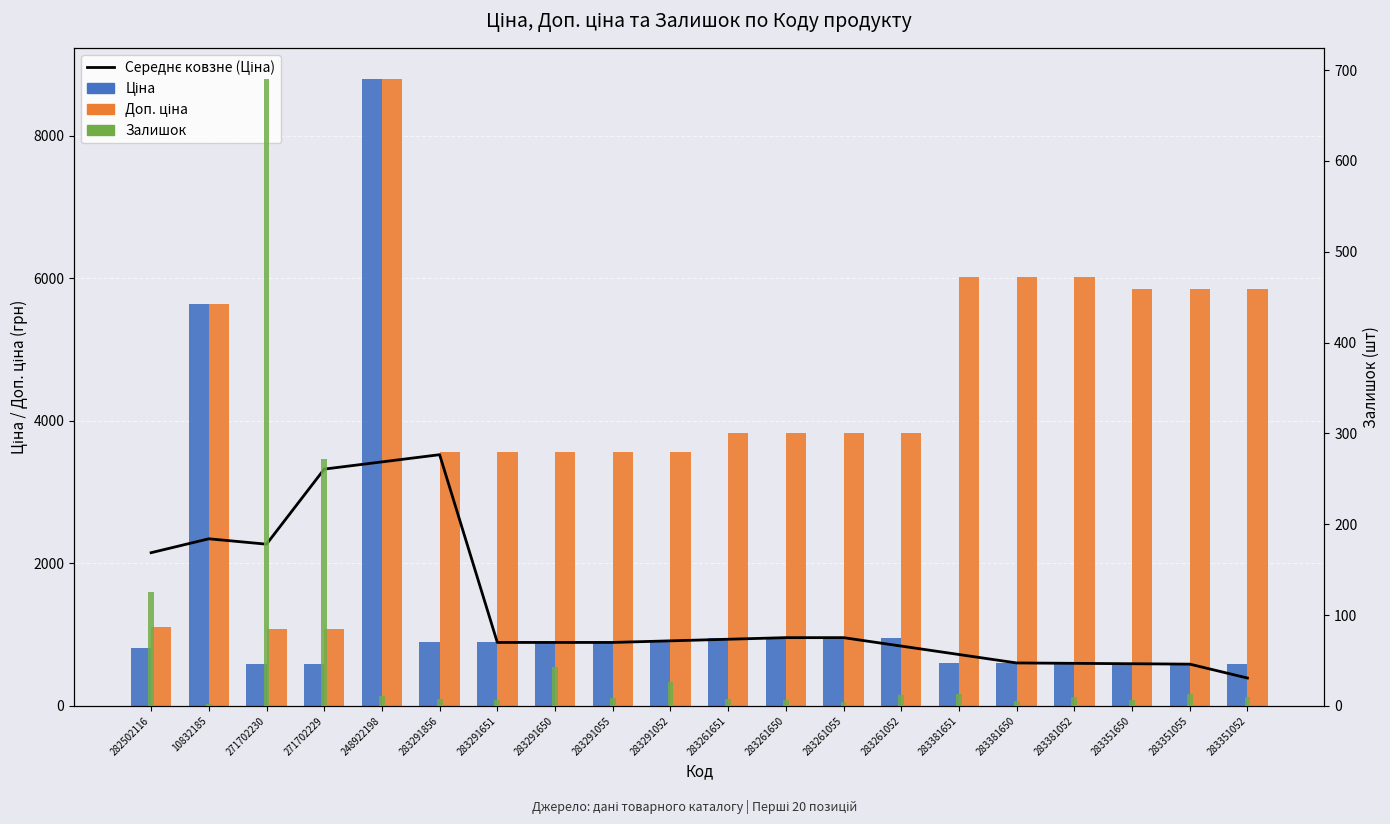

Which has a higher value, 283261650 or 10832185?

10832185